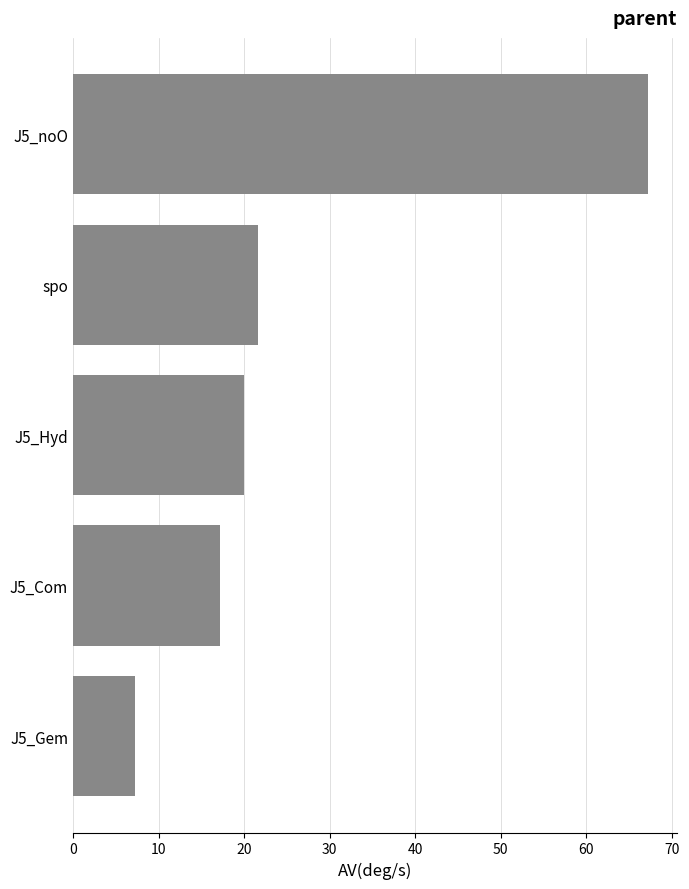

The value at J5_Hyd is 8.1. True or false?

False